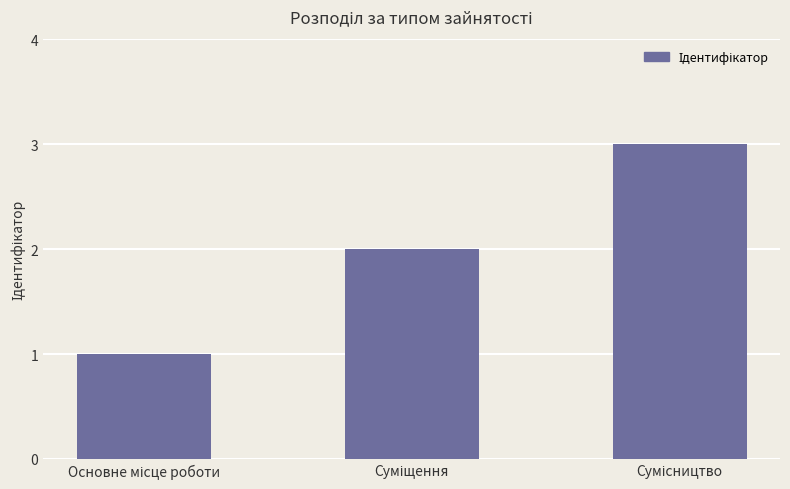

What is the difference between the maximum and minimum values?

2